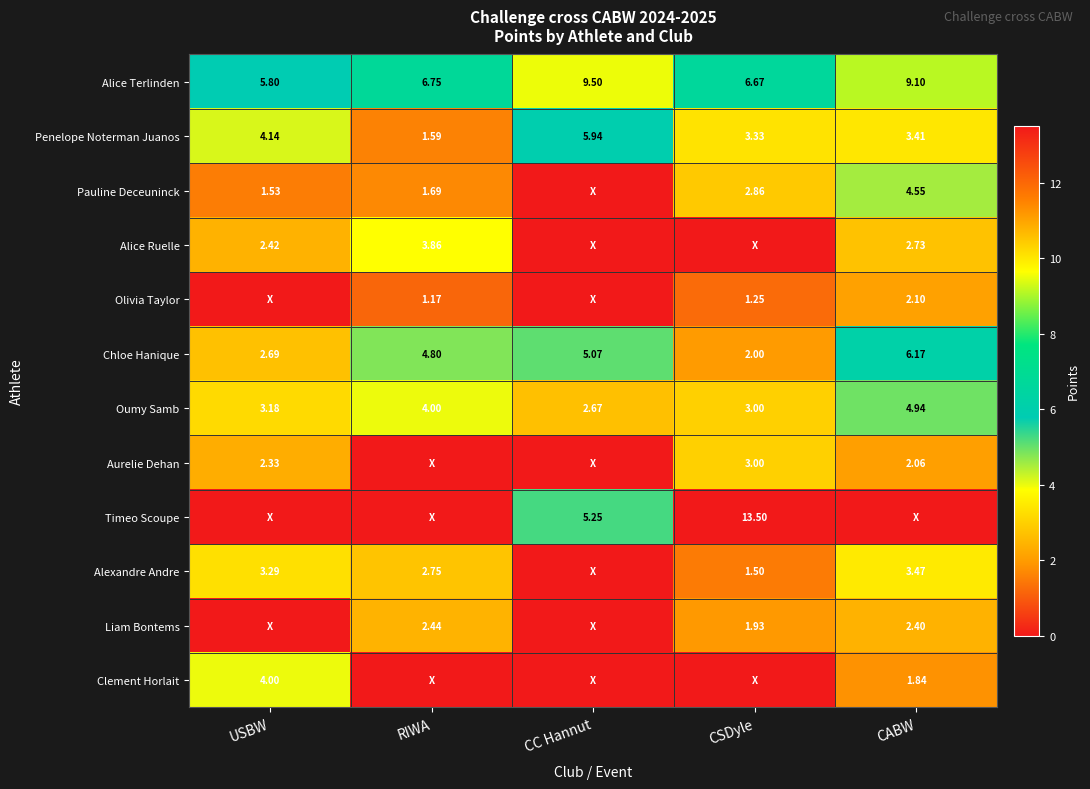

Where does the Oumy Samb series first go above 3?

USBW